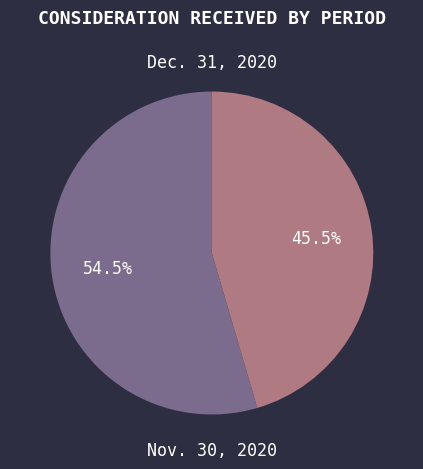

What is the smallest slice in the pie chart?

Nov. 30, 2020